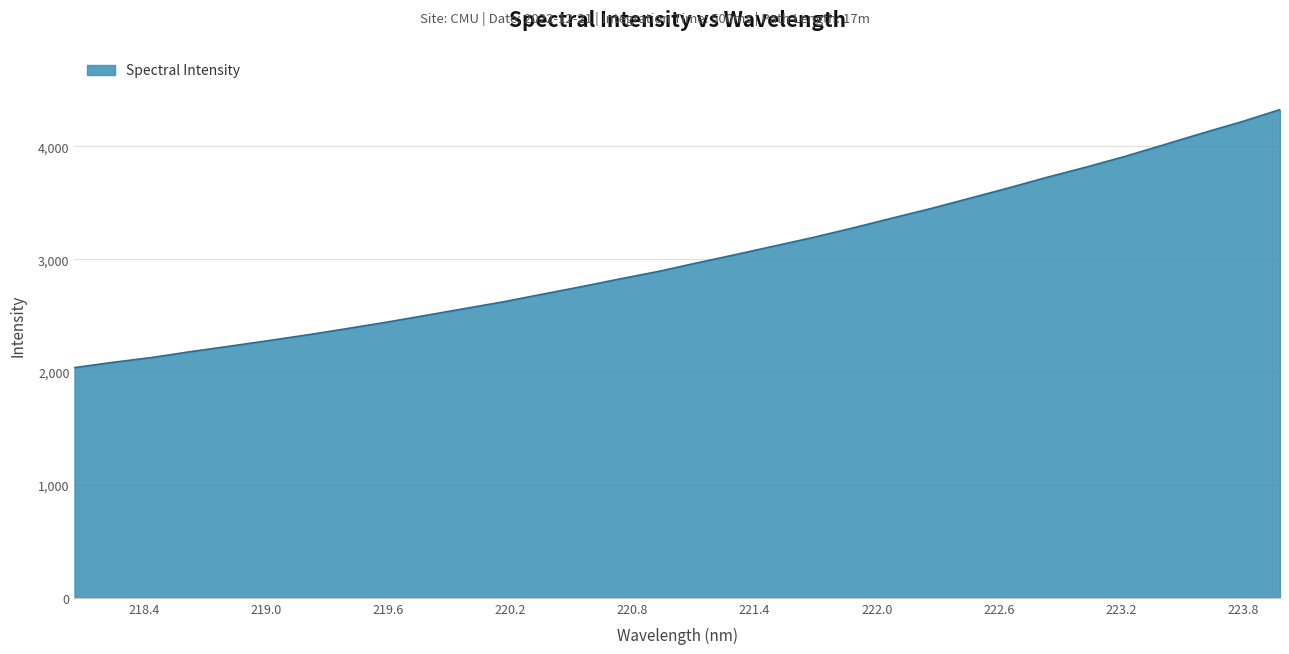

What is the minimum value shown in the chart?

2039.7